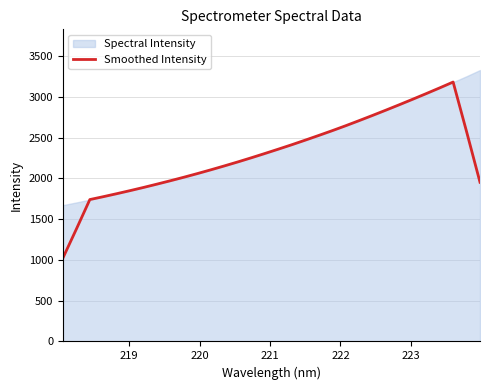

What is the lowest value of the Smoothed Intensity series?

1023.3